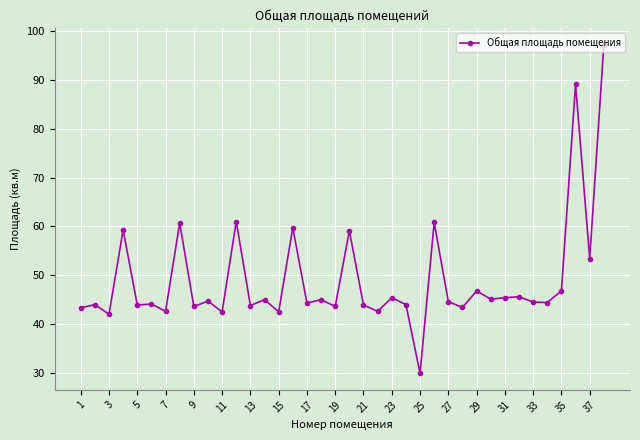

What is the sum of all values?

1867.6